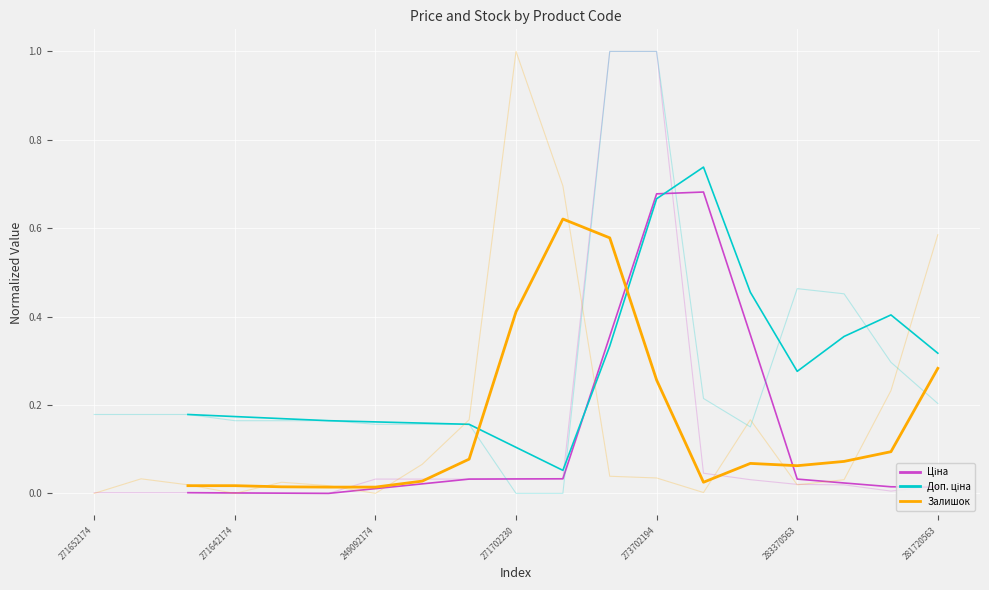

How many interior local valleys does the Ціна series have?

1